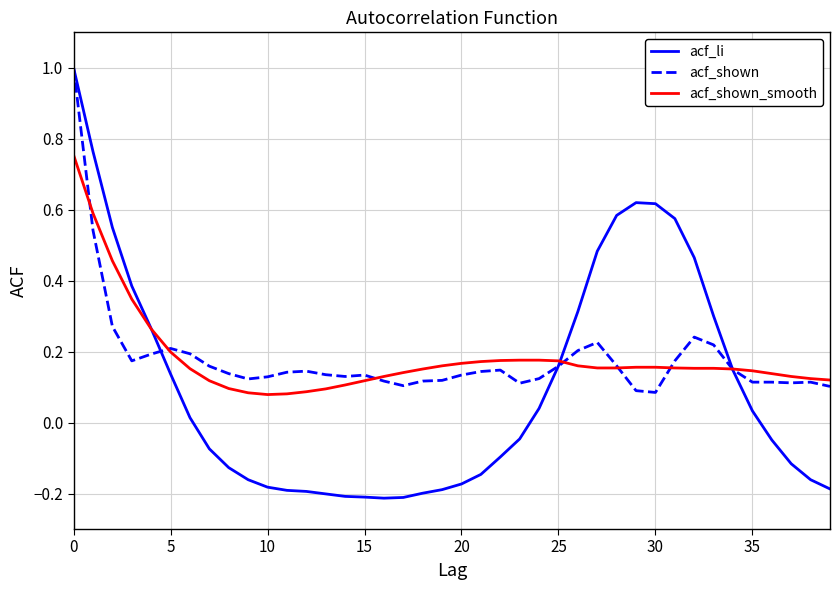

Which series has the largest range (max minus min)?

acf_li